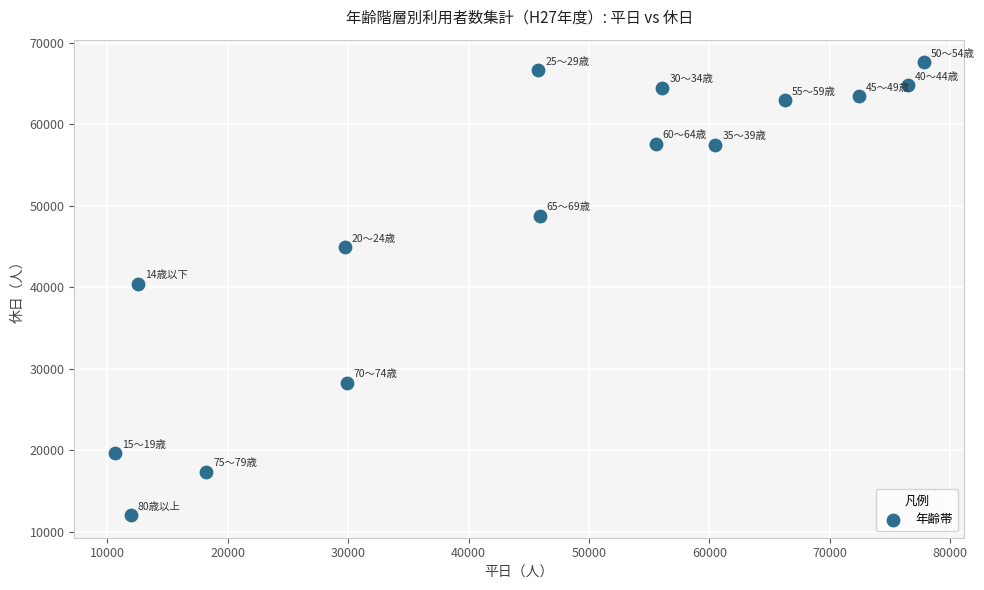

What Y value in the scatter plot is closest to 39832?

40456.5